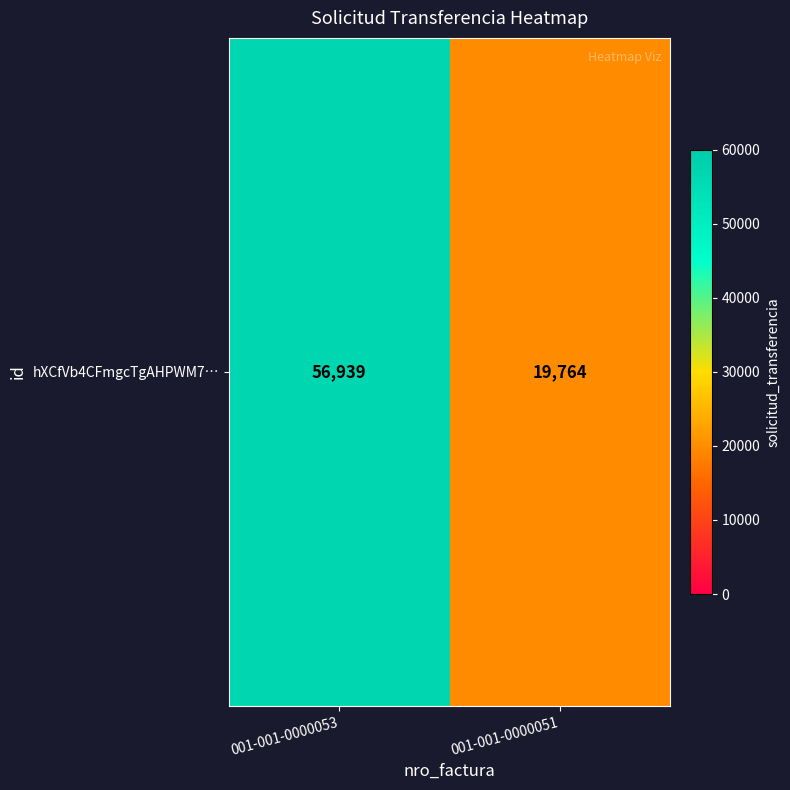

At which category does the chart reach its minimum across all series?

001-001-0000051